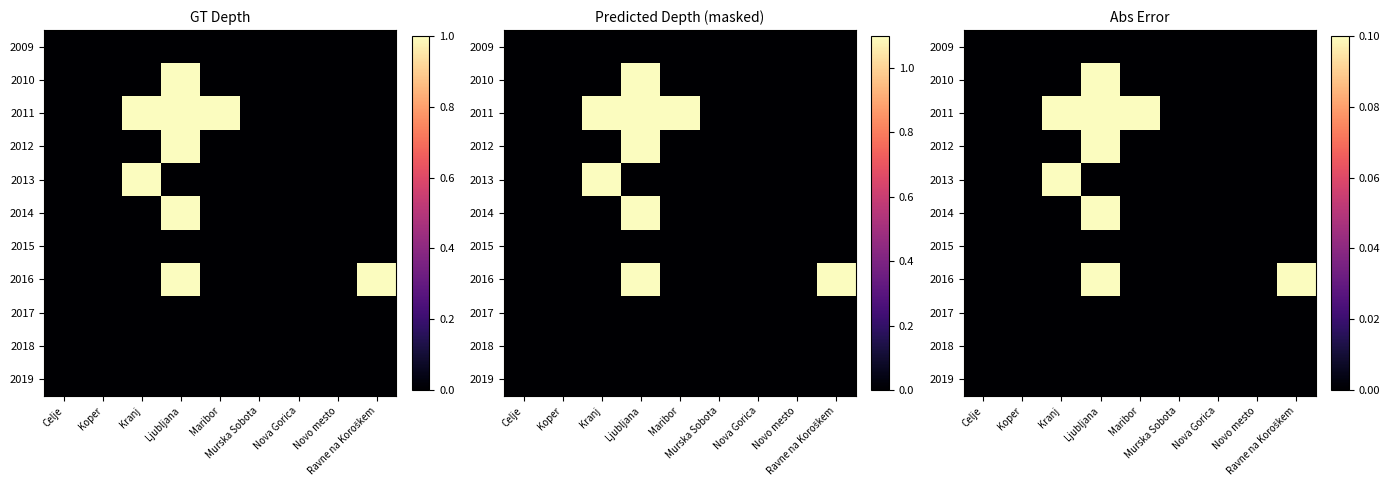

Which series has the widest spread of values?

2010